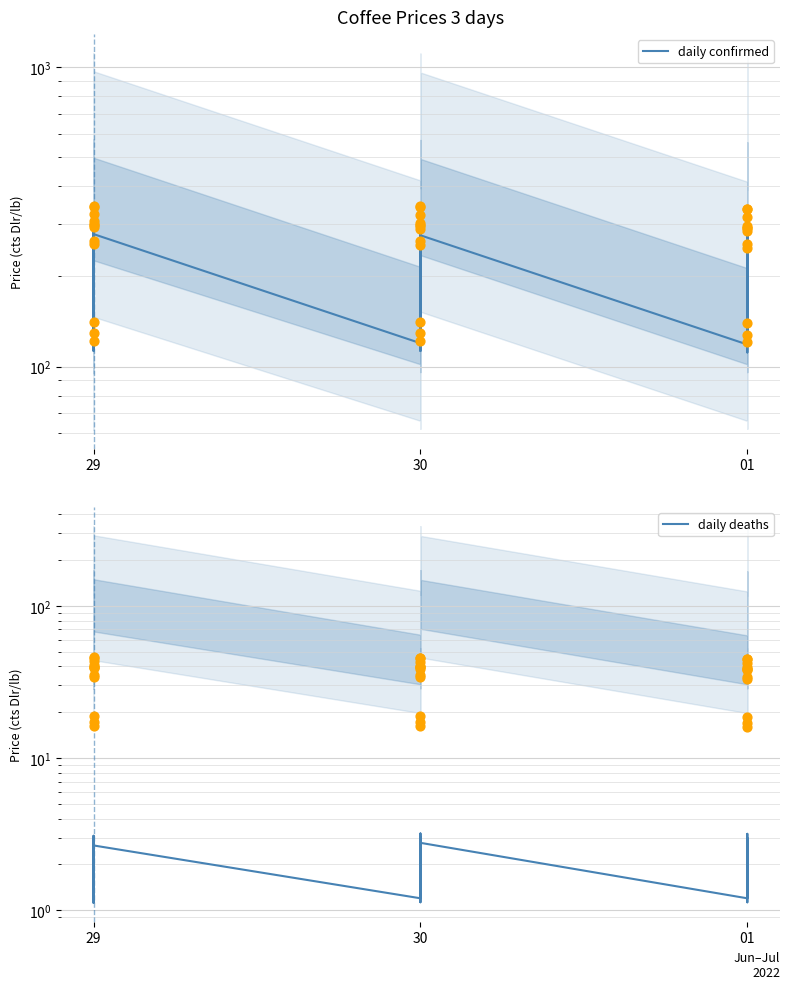

Is the value of daily deaths at 29 greater than the value of daily confirmed at 01?

No